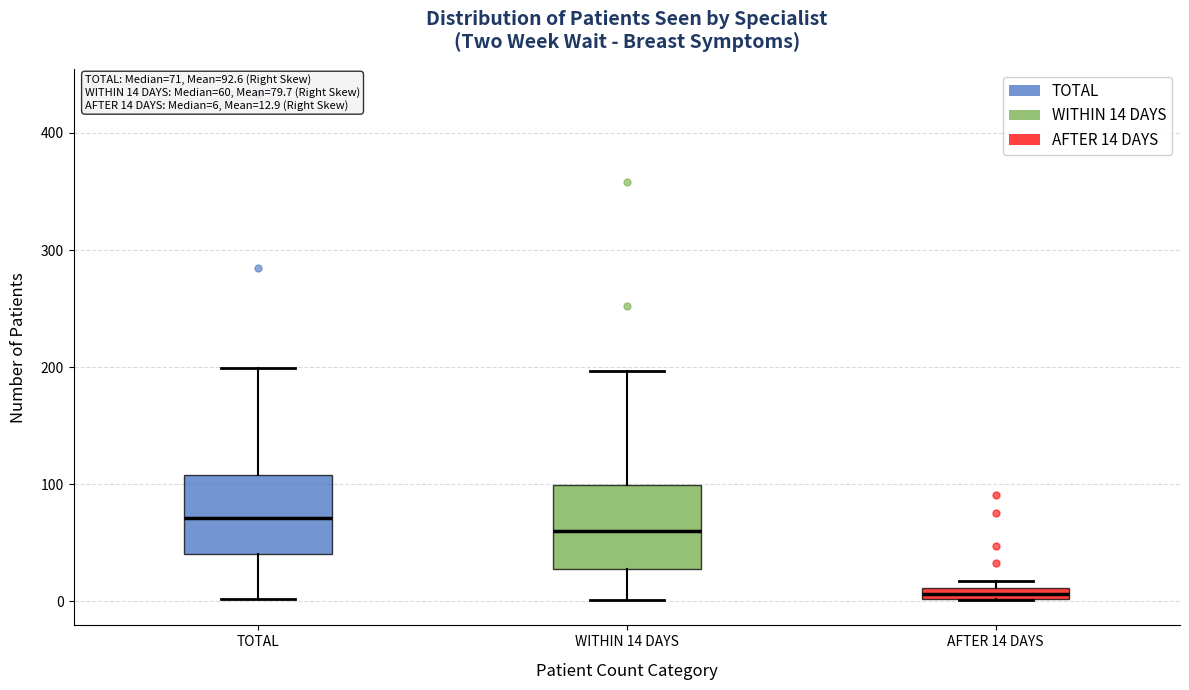

Which box's median line is the highest?

TOTAL